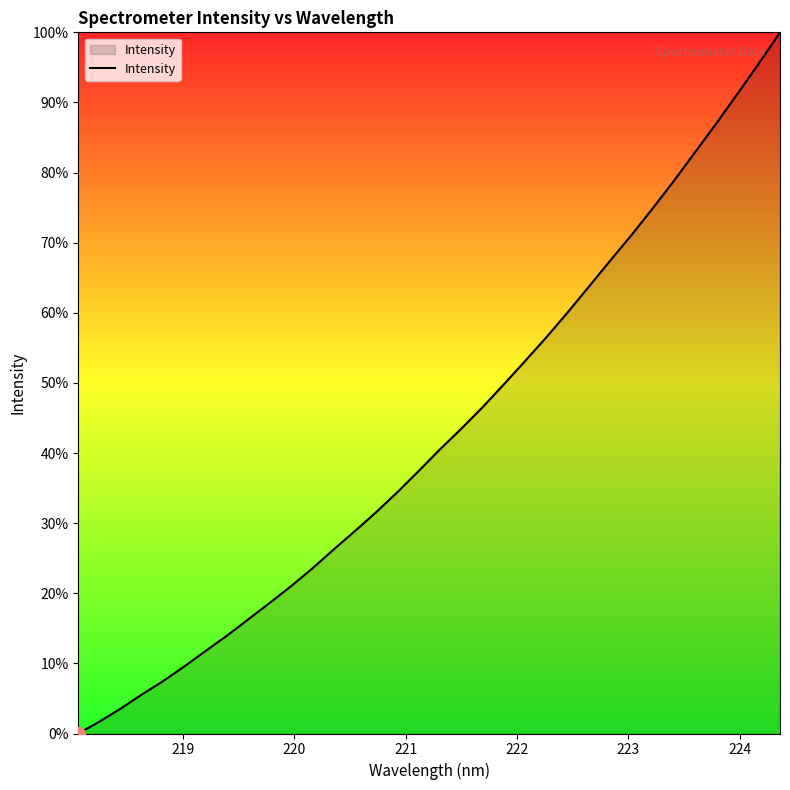

What is the difference between the maximum and minimum values?

100.0